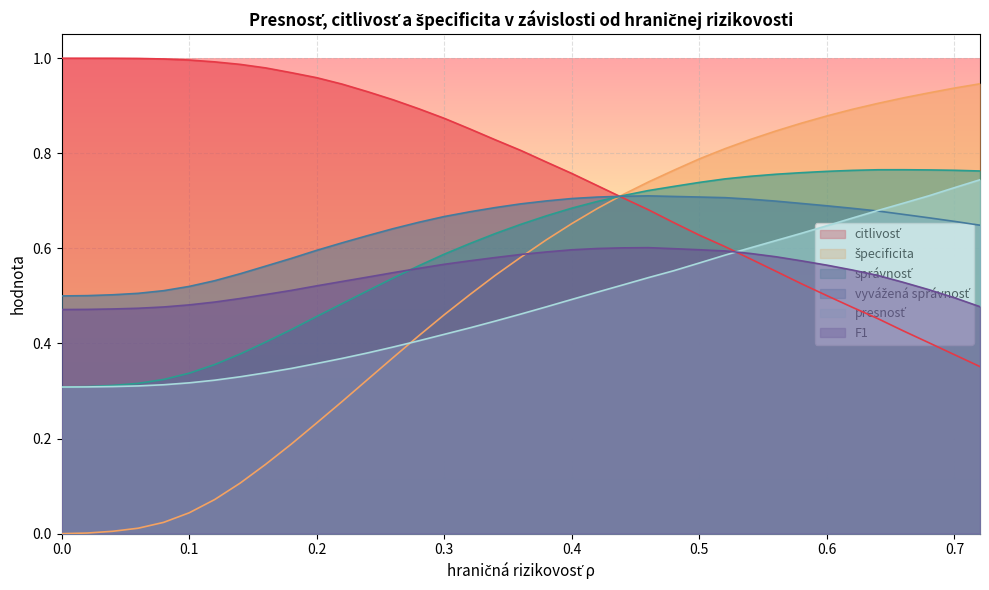

At 0.12, list the series in order from largest to smallest.

citlivosť, vyvážená správnosť, F1, správnosť, presnosť, špecificita